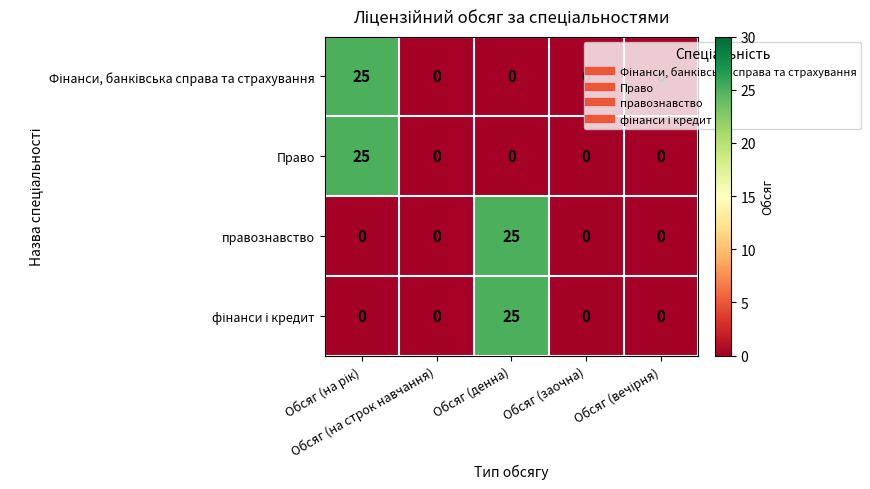

What is the greatest value displayed?

25